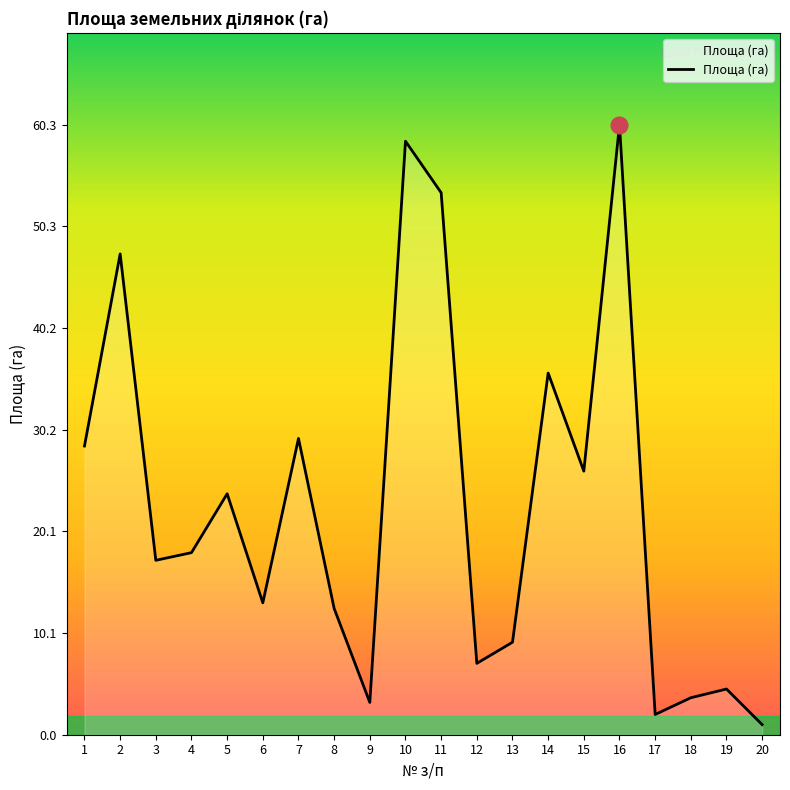

True or false: the data shows 26.1 at 15.

True